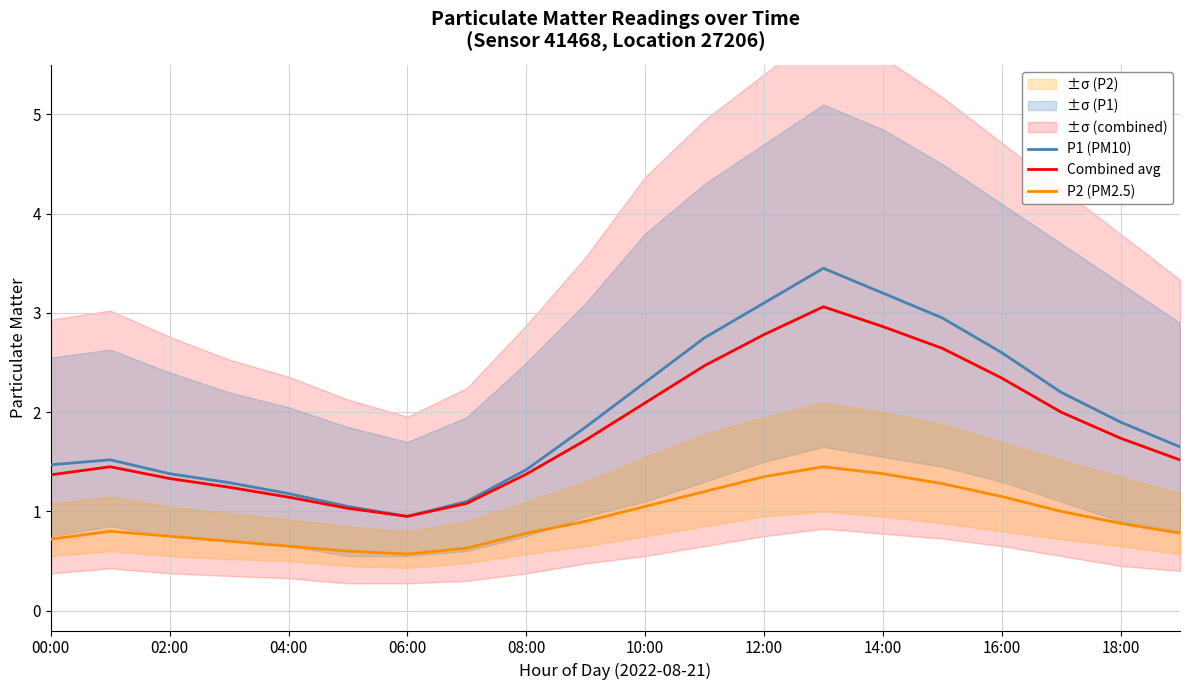

True or false: P2 (PM2.5) and P1 (PM10) intersect in this chart.

False